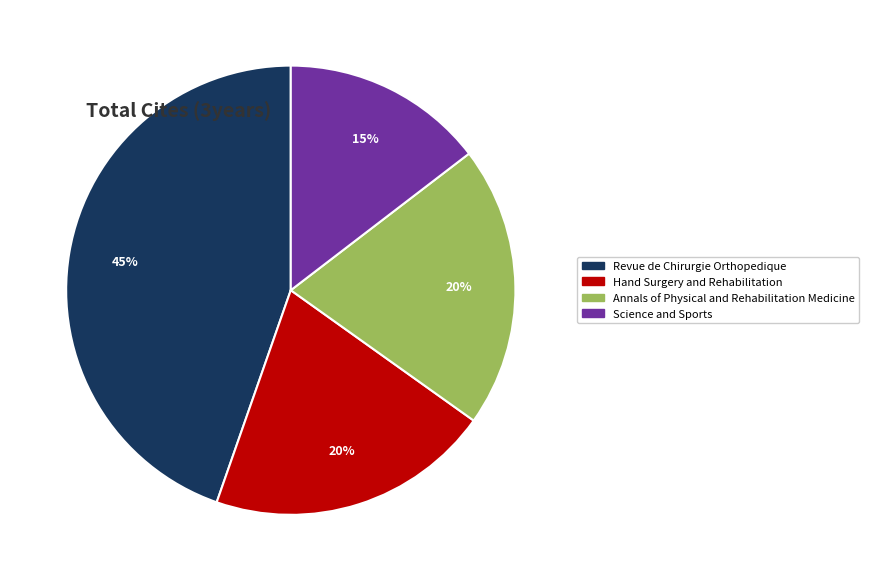

Is the sum of Revue de Chirurgie Orthopedique and Hand Surgery and Rehabilitation greater than half?

Yes